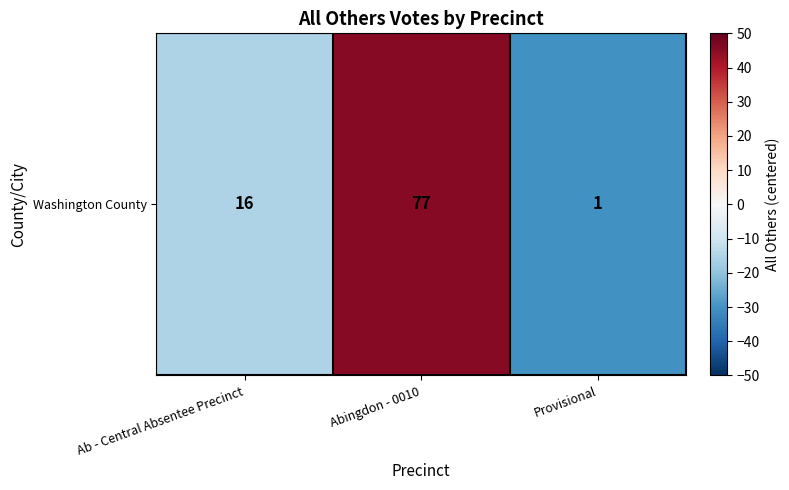

At which label is the value closest to 7?

Ab - Central Absentee Precinct